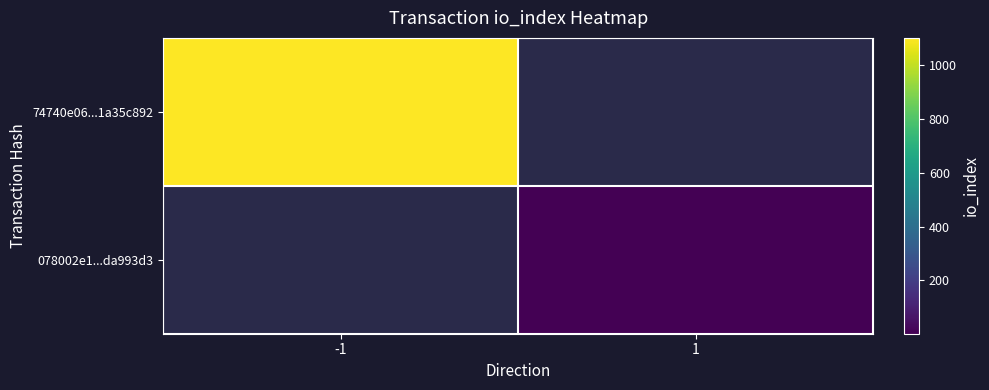

How many series are shown in this chart?

2